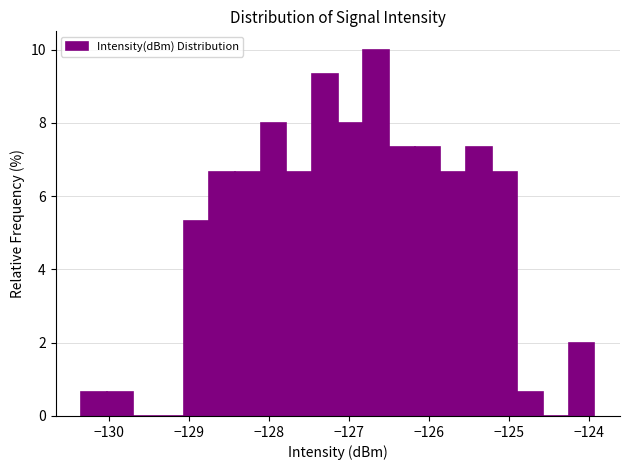

Around what value on the x-axis is the tallest bar? Give the approximate position of its centre, as read against the axis.

-126.7